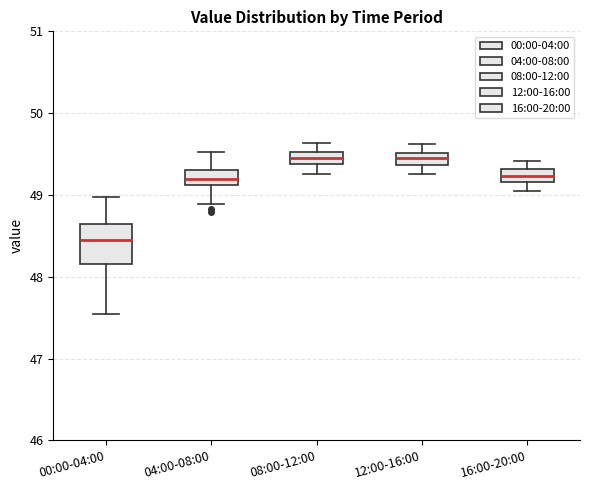

Which box has the lowest median line?

00:00-04:00